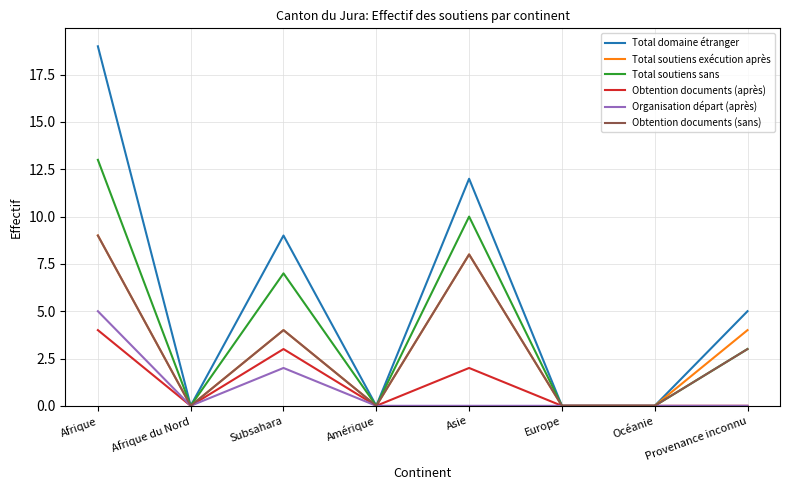

At which category is the sum across all series the highest?

Afrique